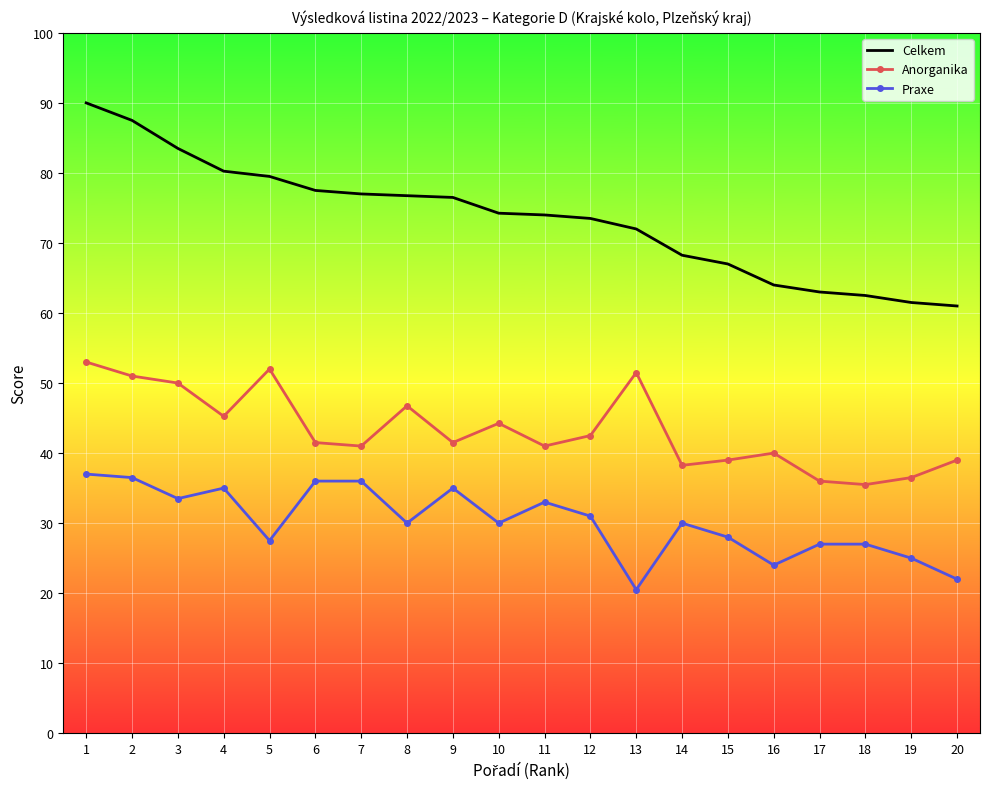

List the series in order of their overall mean, highest first.

Celkem, Anorganika, Praxe